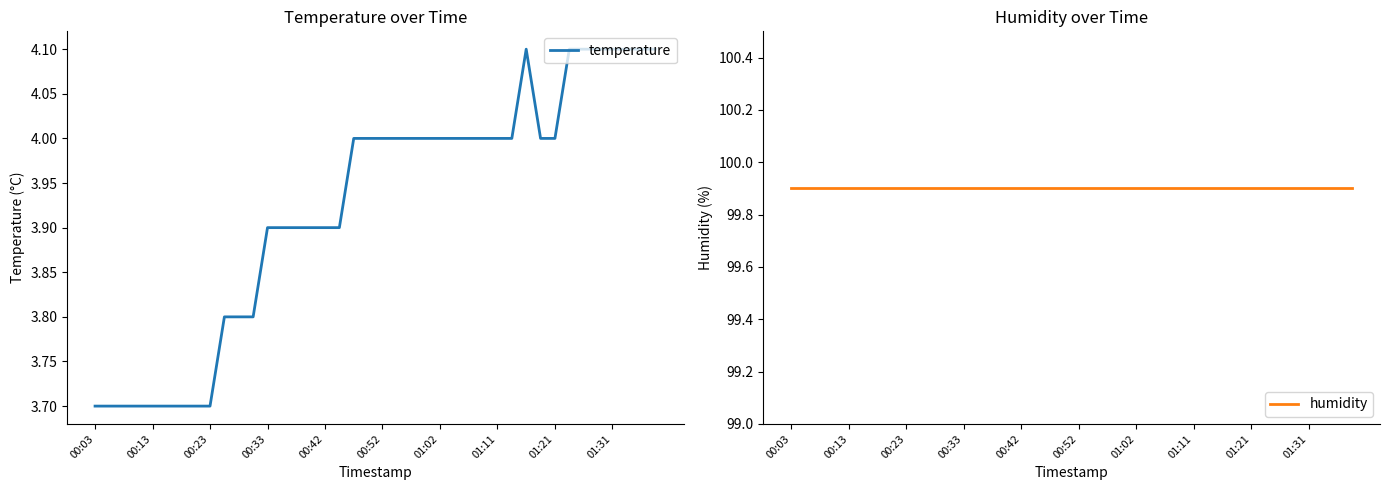

The value of temperature at 01:21 is 4.0. True or false?

True